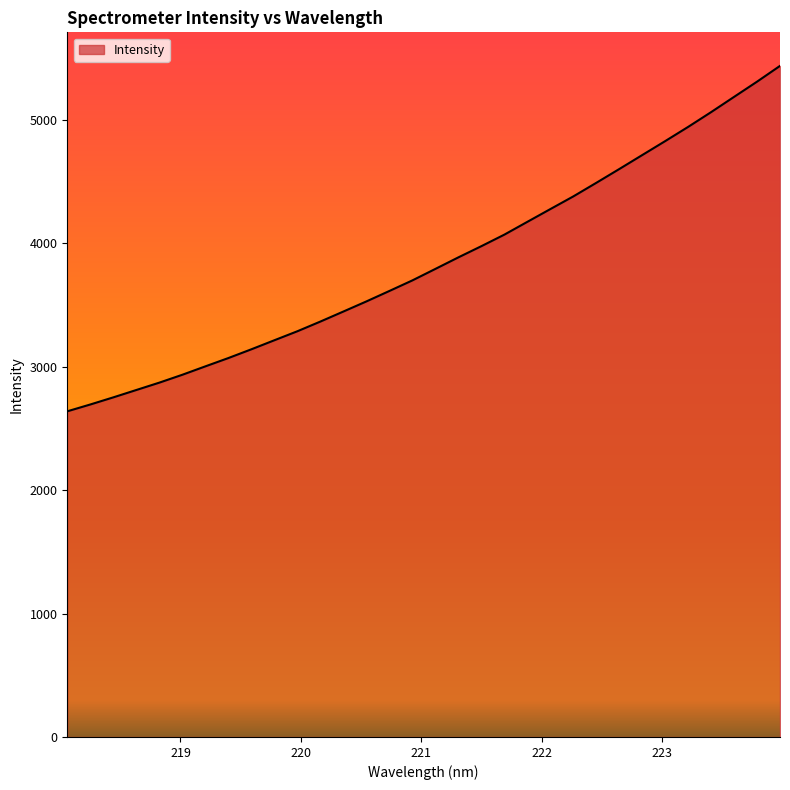

What is the smallest value displayed?

2638.2